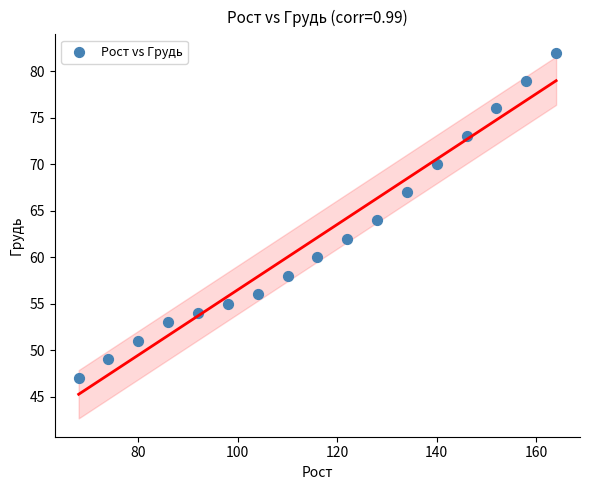

What is the range of Y values (max minus min)?

35